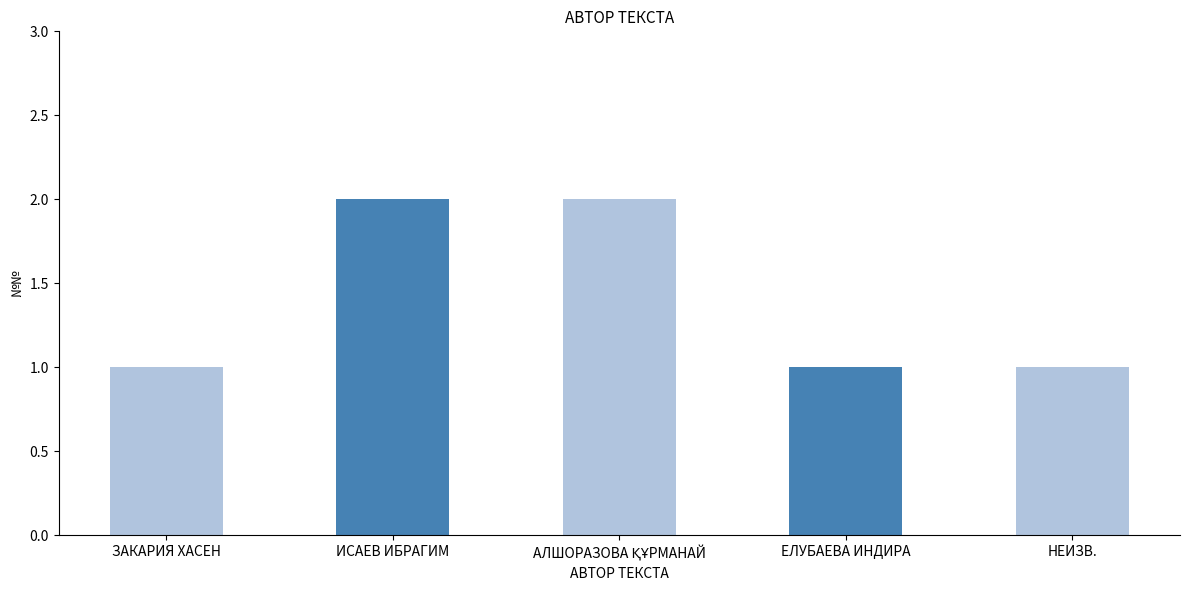

Does the chart contain stacked bars?

No